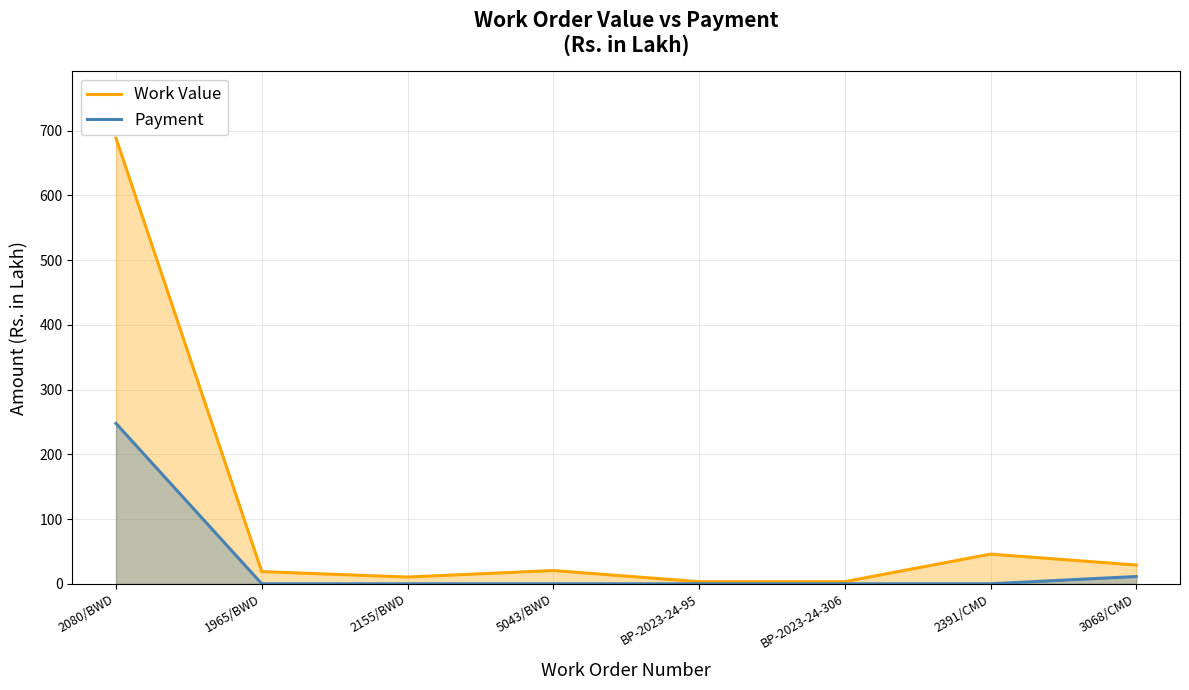

Reading left to right, list all the values displayed in this chart.

Work Value: 2080/BWD=688.1	1965/BWD=18.8	2155/BWD=10.4	5043/BWD=20.5	BP-2023-24-95=3.2	BP-2023-24-306=3.3	2391/CMD=45.8	3068/CMD=29.0
Payment: 2080/BWD=247.7	1965/BWD=0.0	2155/BWD=0.0	5043/BWD=0.0	BP-2023-24-95=0.0	BP-2023-24-306=0.0	2391/CMD=0.0	3068/CMD=11.3